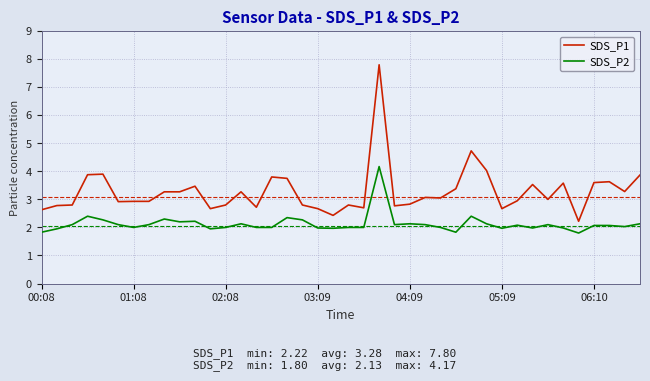

What is the lowest value of the SDS_P1 series?

2.2